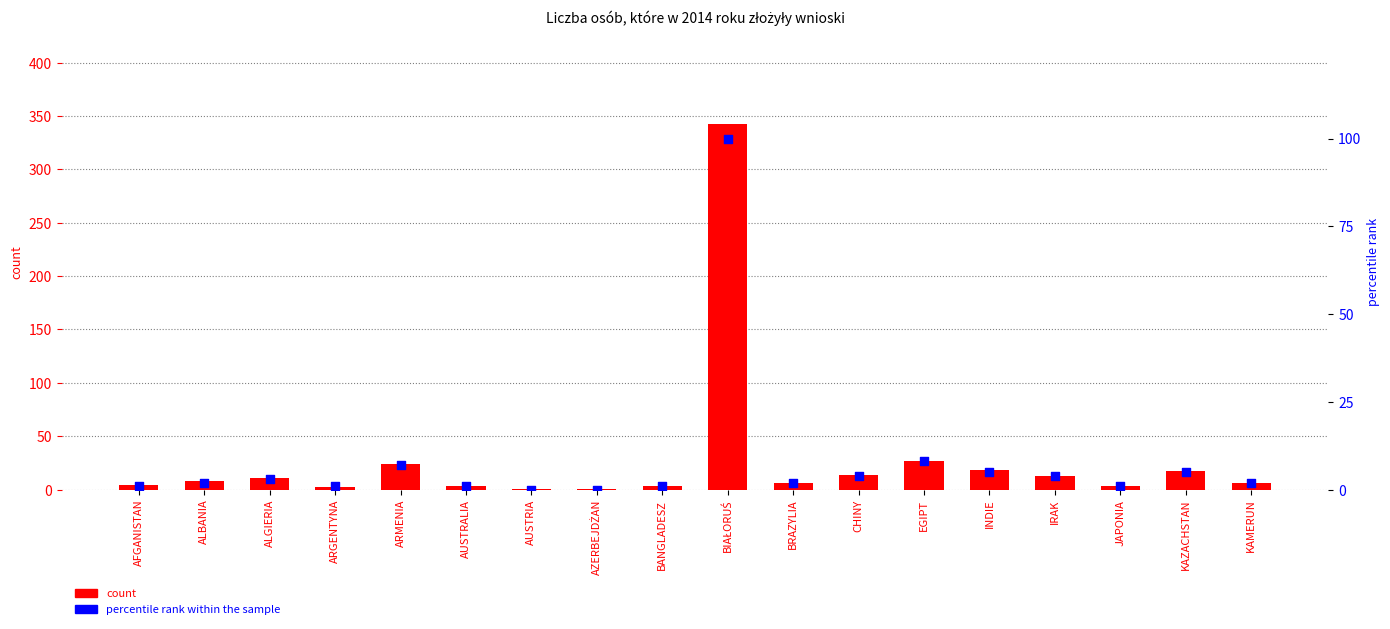

What is the total value across all series at INDIE?

23